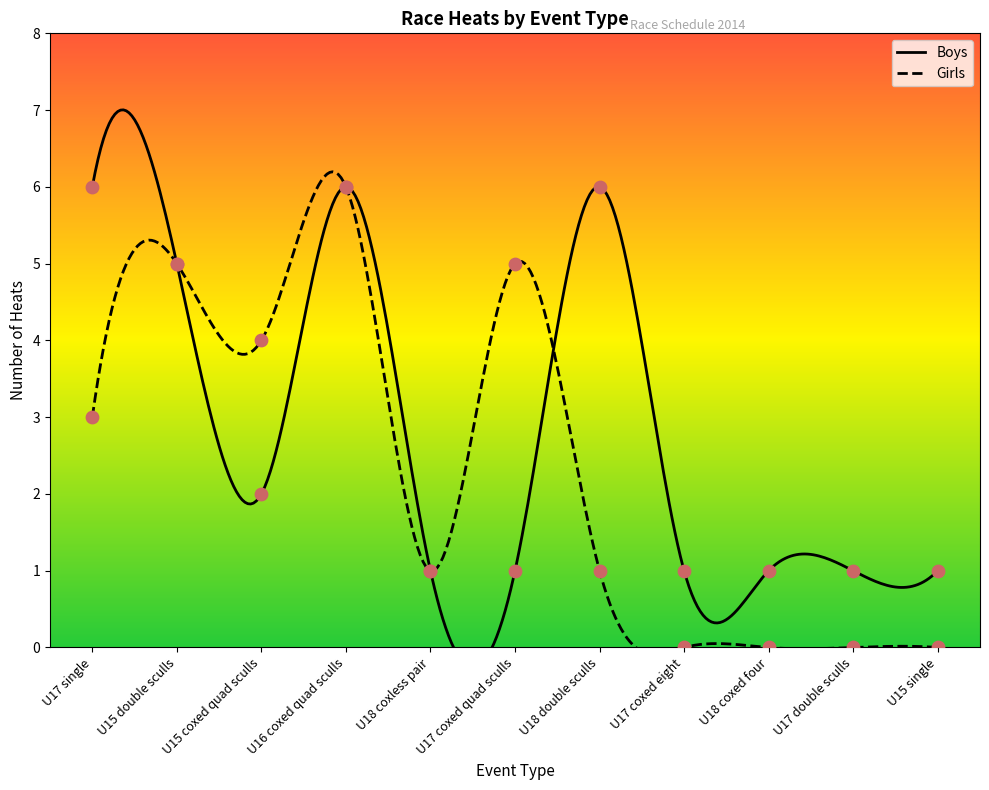

What are all the series names shown in the legend?

Boys, Girls